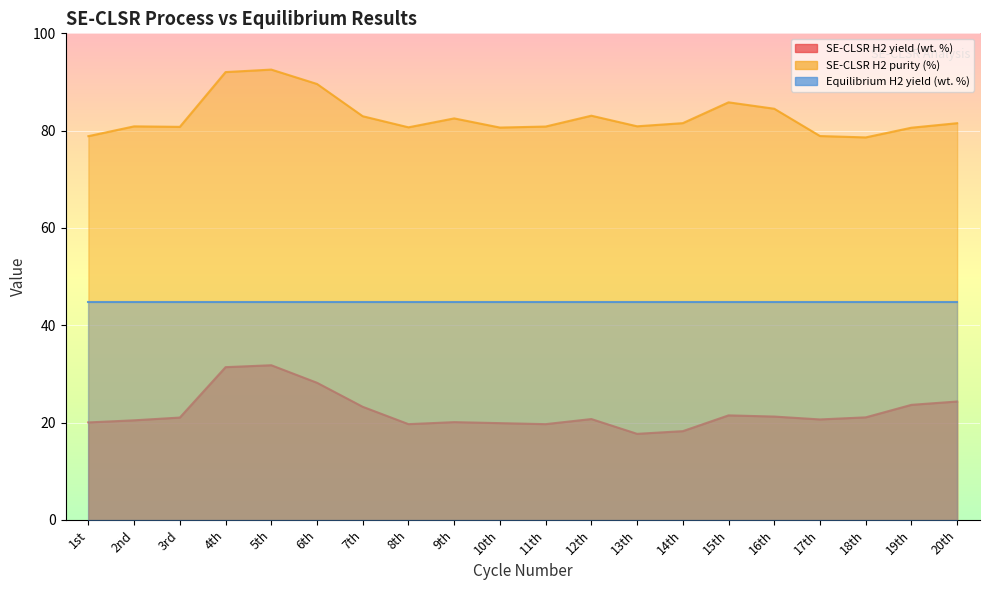

Rank the series at 7th from highest to lowest value.

SE-CLSR H2 purity (%), Equilibrium H2 yield (wt. %), SE-CLSR H2 yield (wt. %)